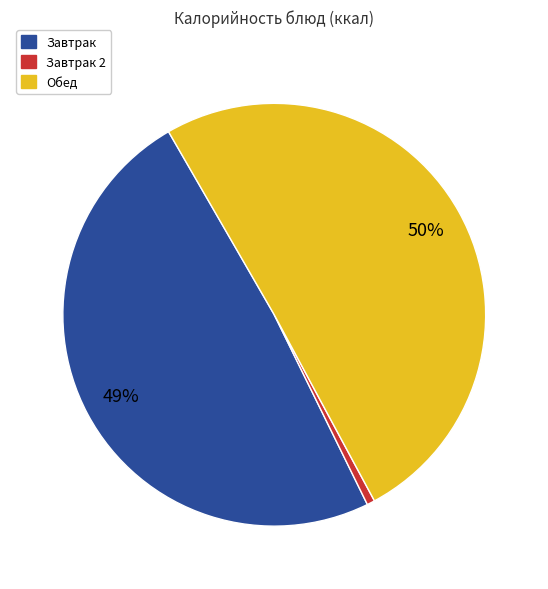

To the nearest percent, what is the average slice percentage?

33%